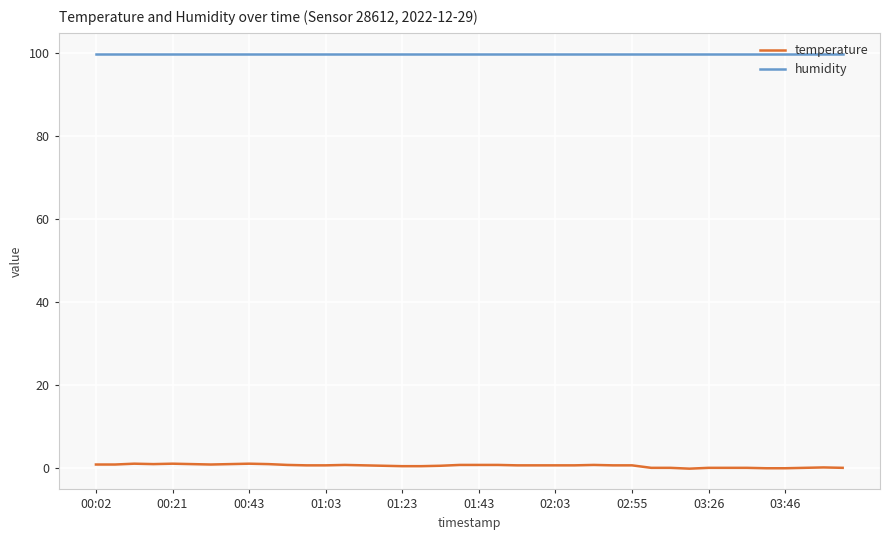

What is the highest value of the humidity series?

99.9